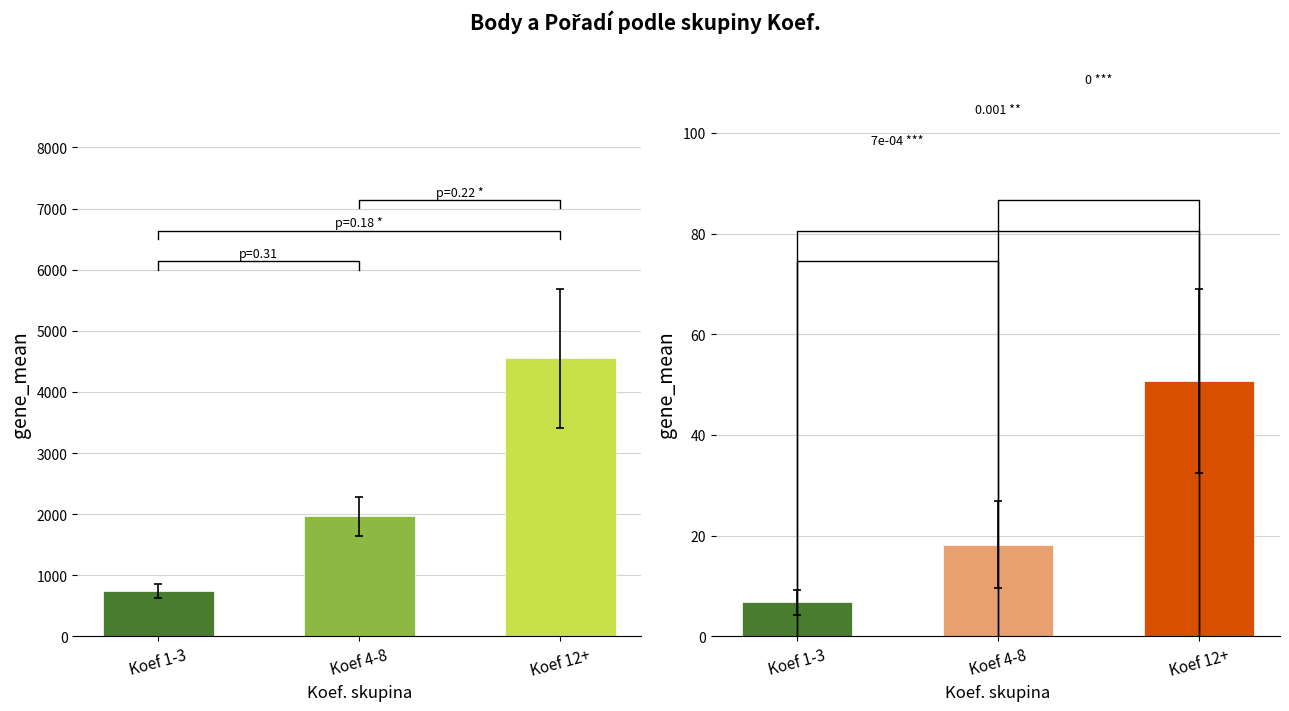

Which has a higher value, Koef 1-3 or Koef 12+?

Koef 12+